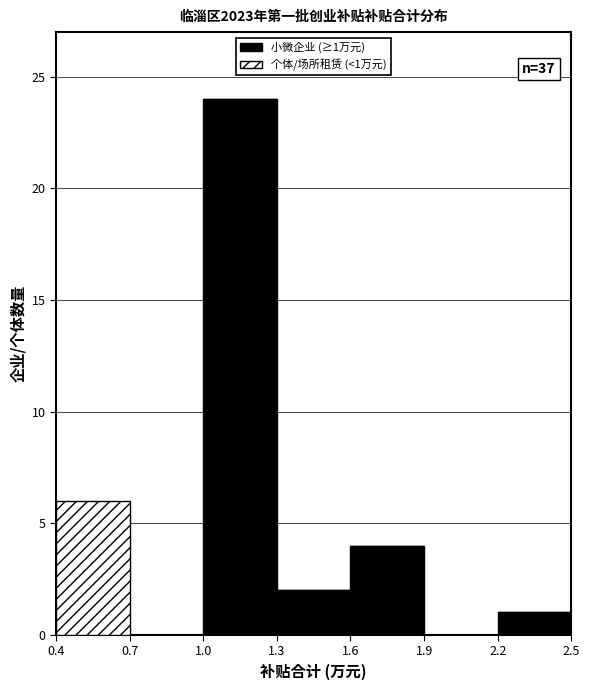

Which range on the x-axis has the tallest stacked bar (by total height)?

1.0 to 1.3